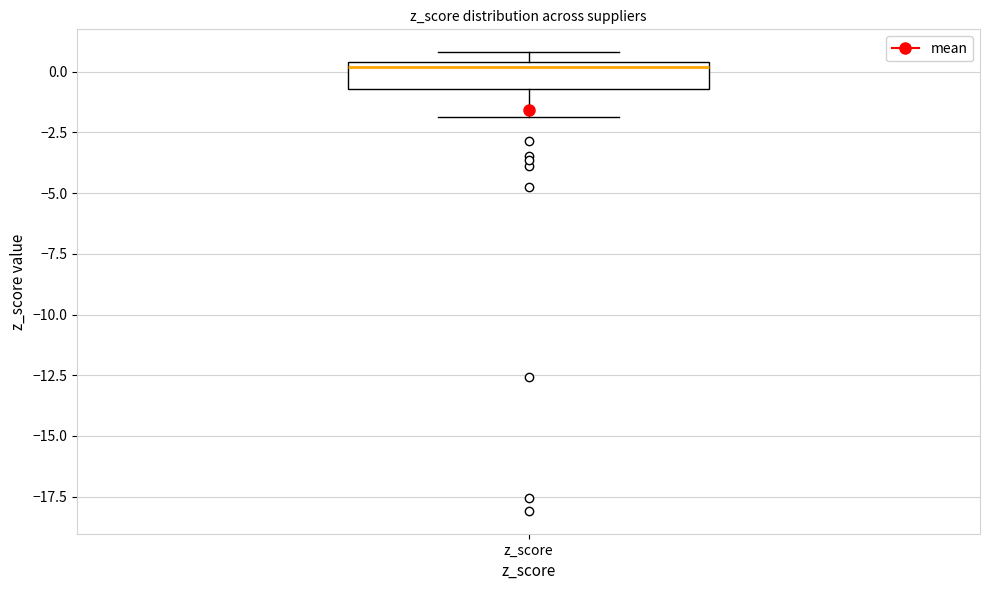

Read this box plot against the y-axis: the position of the median line, the range covered by the box, and the ends of both whiskers. The values are not printed on the chart, so give them approximately, as read against the axis.

median 0.0, box -0.5 to 0.5, whiskers -2.0 to 1.0